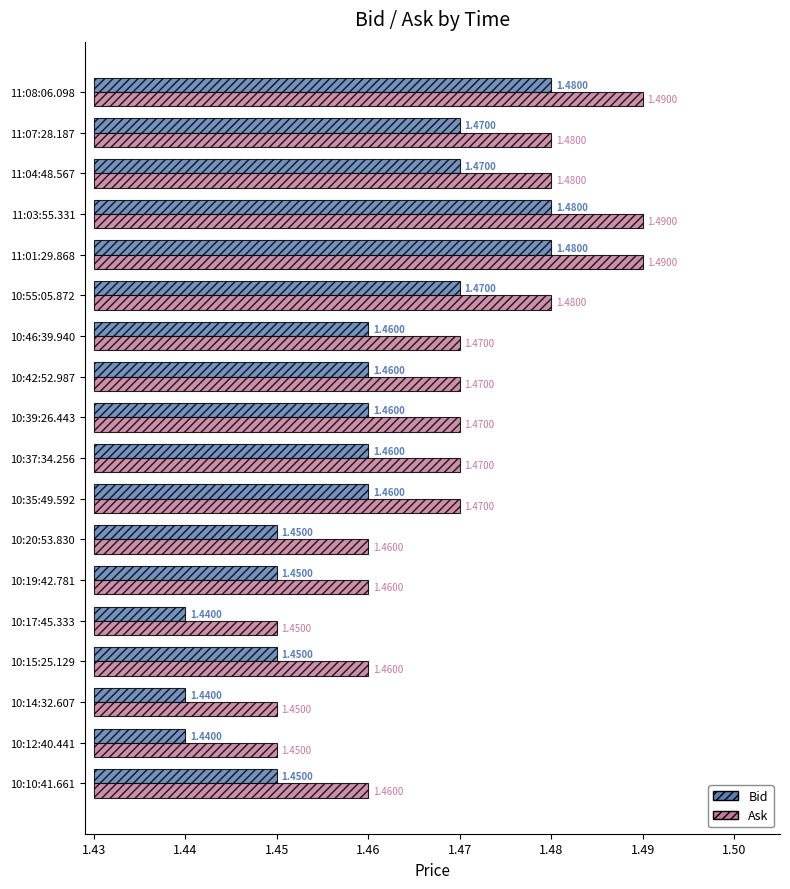

At how many categories does at least one series exceed 0?

18